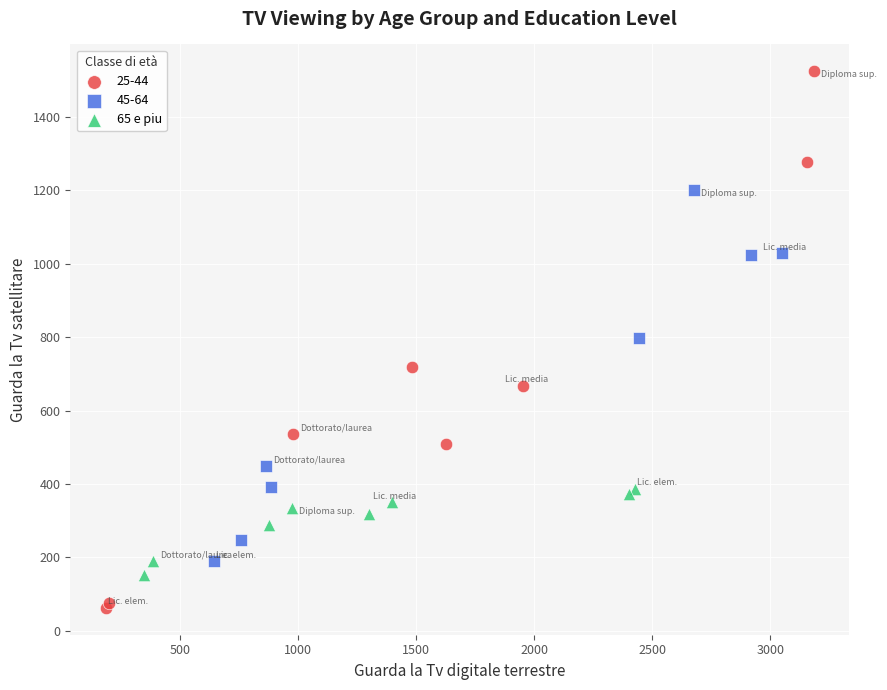

Which series contains the lowest Y value?

25-44